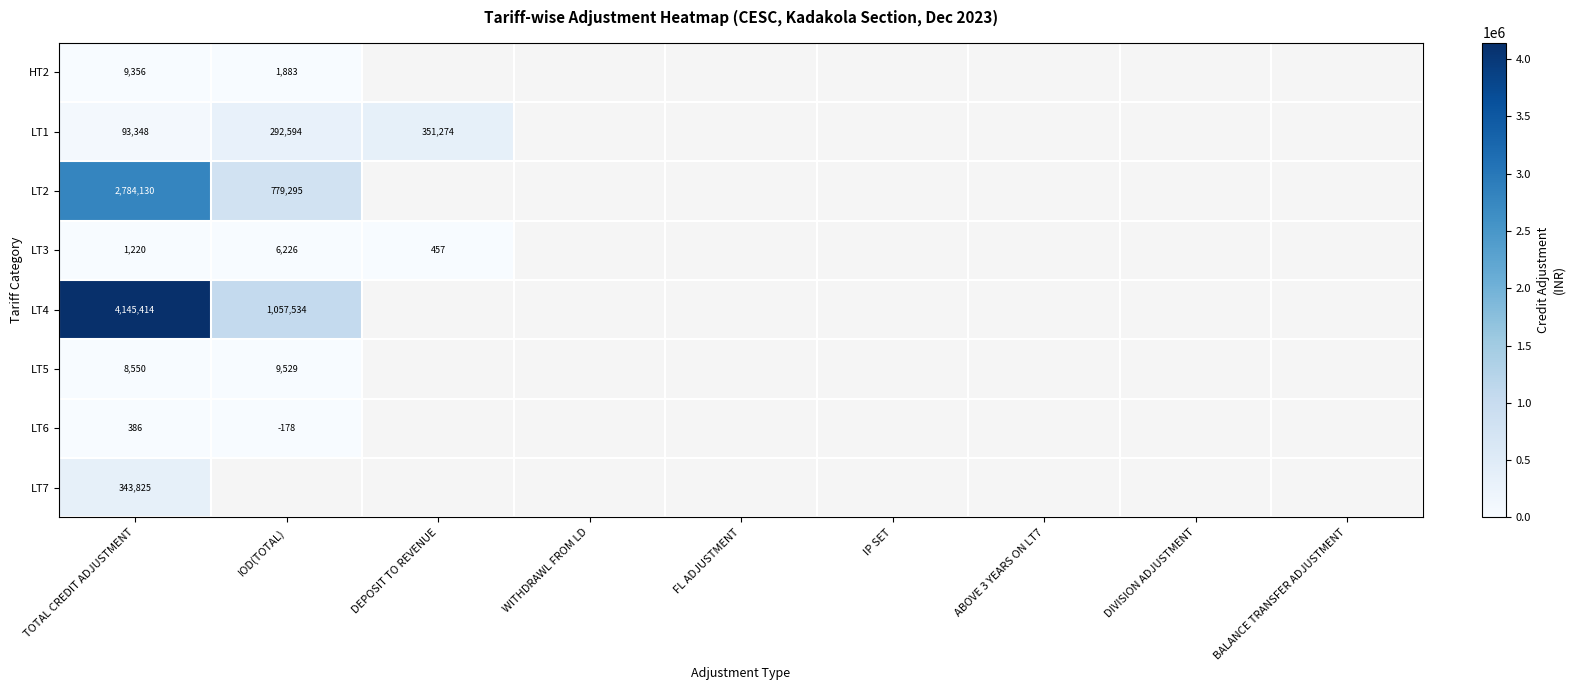

At which category is the sum across all series the highest?

TOTAL CREDIT ADJUSTMENT